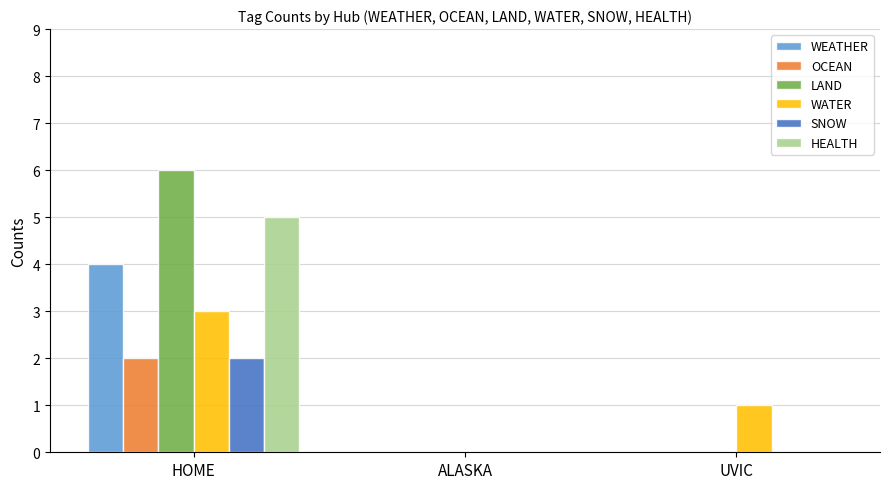

What is the spread (max minus min) of values at HOME?

4